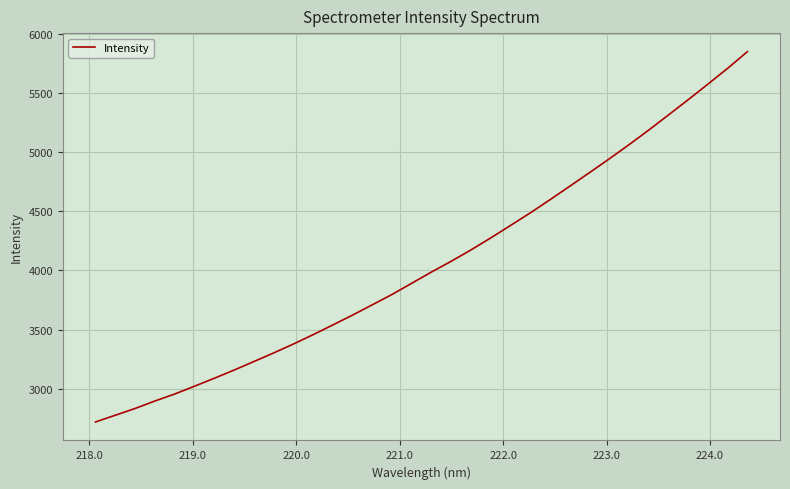

What is the smallest value displayed?

2718.1